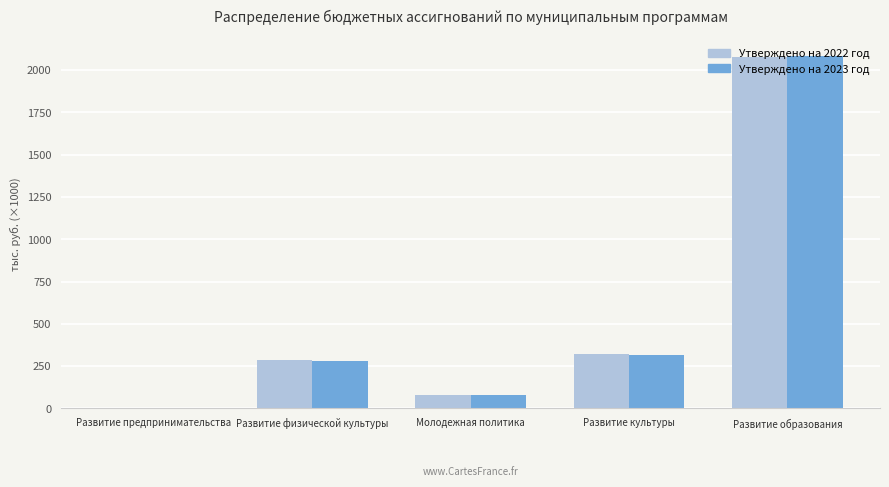

What are all the series names shown in the legend?

Утверждено на 2022 год, Утверждено на 2023 год